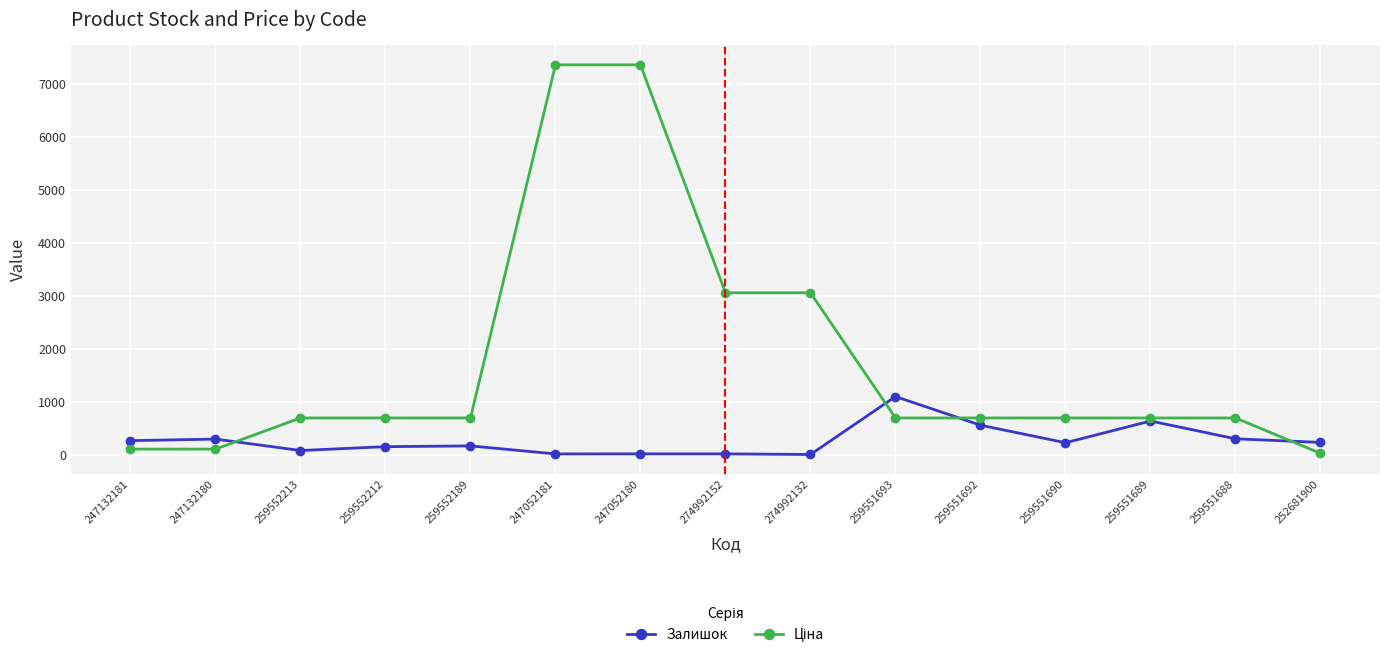

True or false: Залишок has a value of 9.0 at 274992132.

True